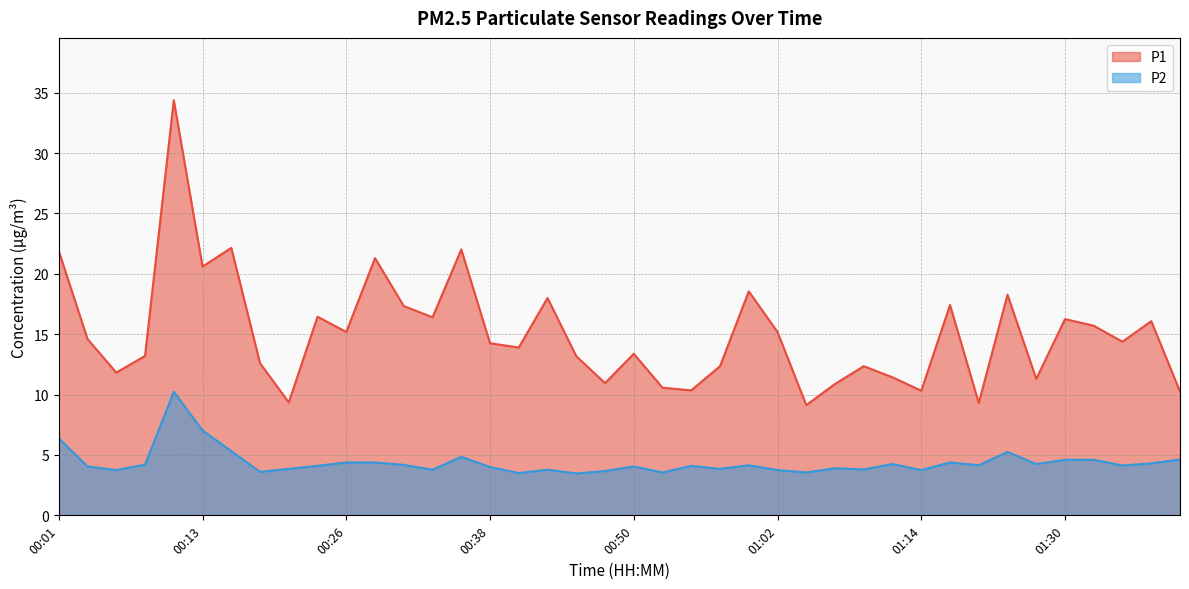

What is the approximate value of P1 at 00:23?

16.4